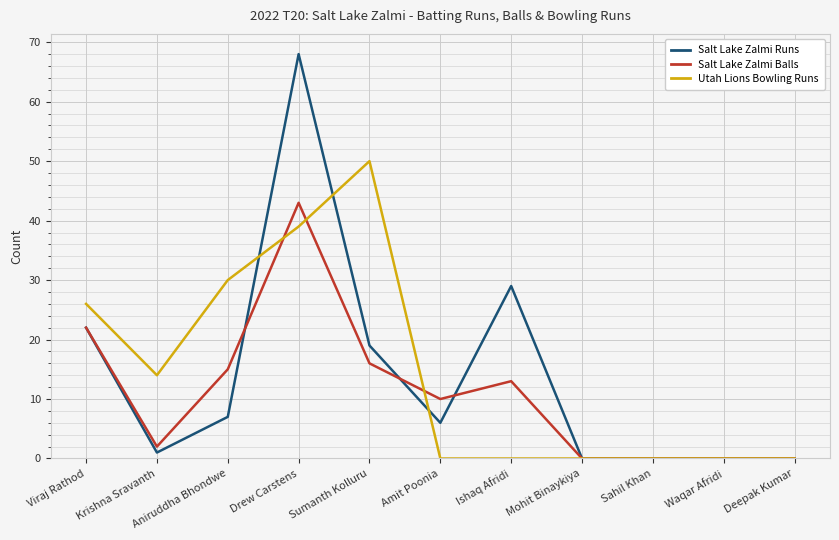

Is the value of Salt Lake Zalmi Balls at Krishna Sravanth greater than the value of Salt Lake Zalmi Runs at Drew Carstens?

No